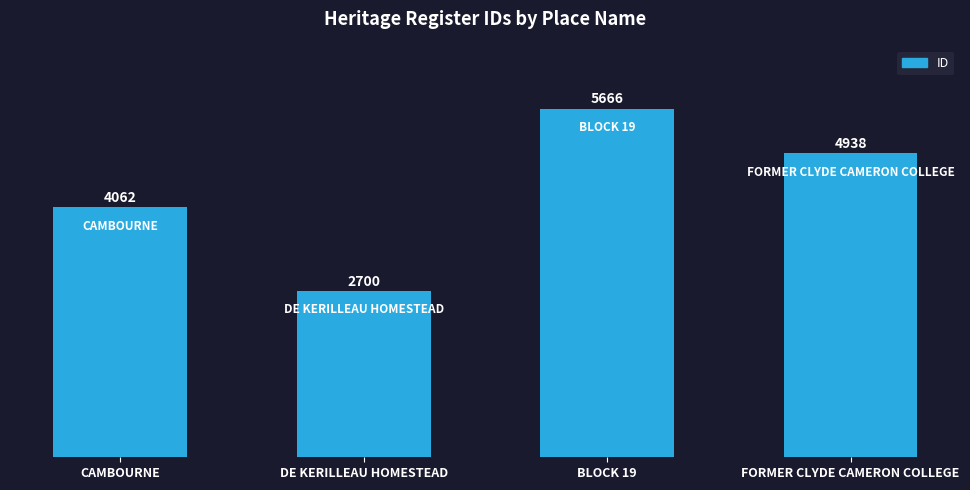

Which label corresponds to the largest value in the chart?

BLOCK 19